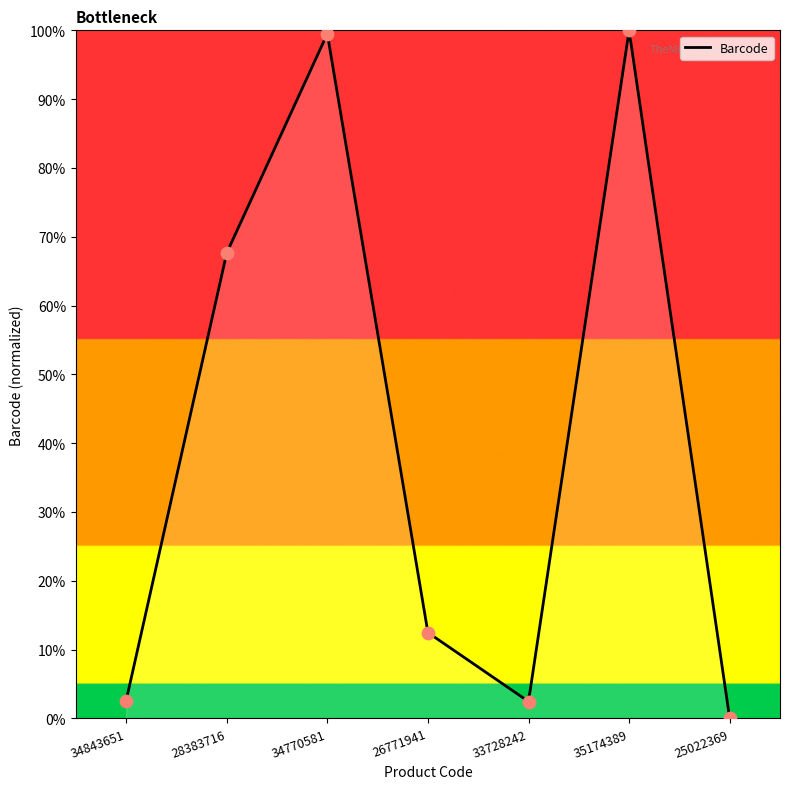

What is the change in value from 26771941 to 35174389?

+87.5